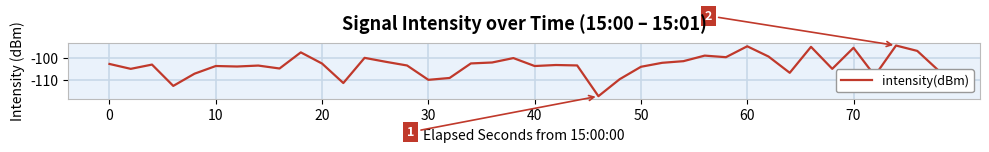

How many values exceed -103?

18